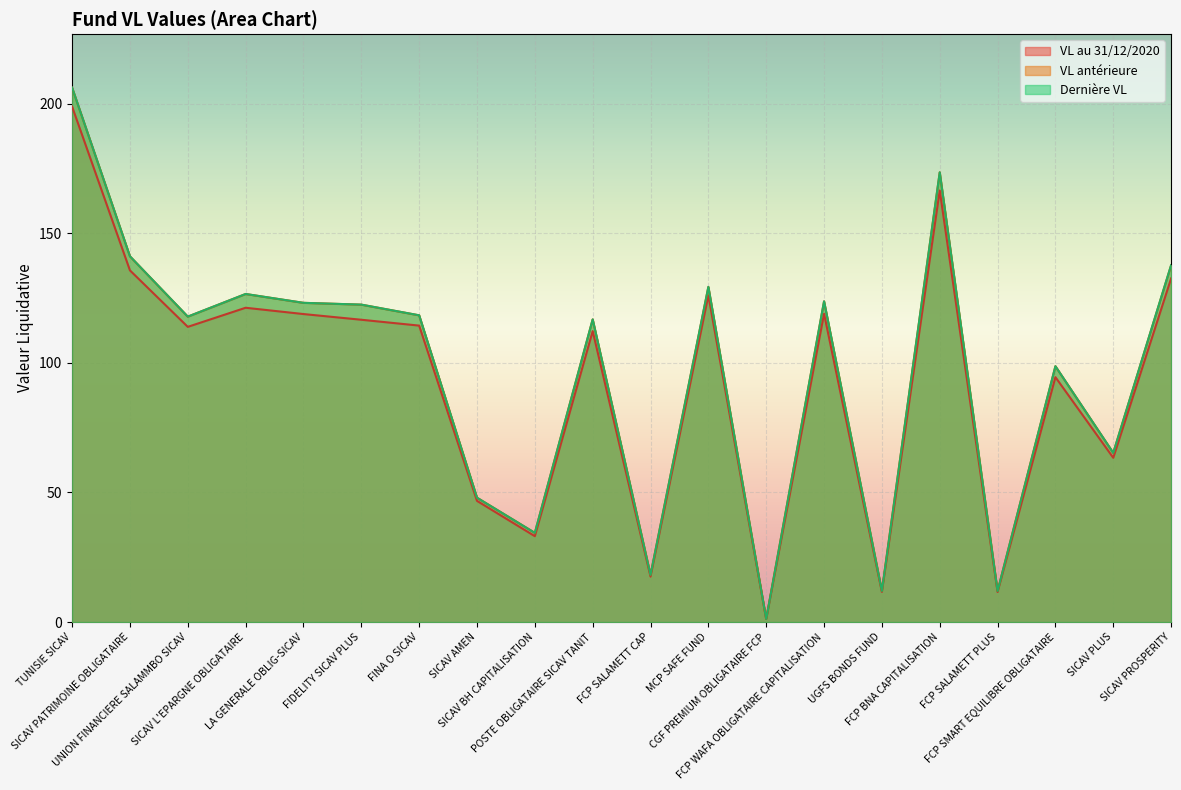

True or false: Dernière VL and VL antérieure cross at least once.

False